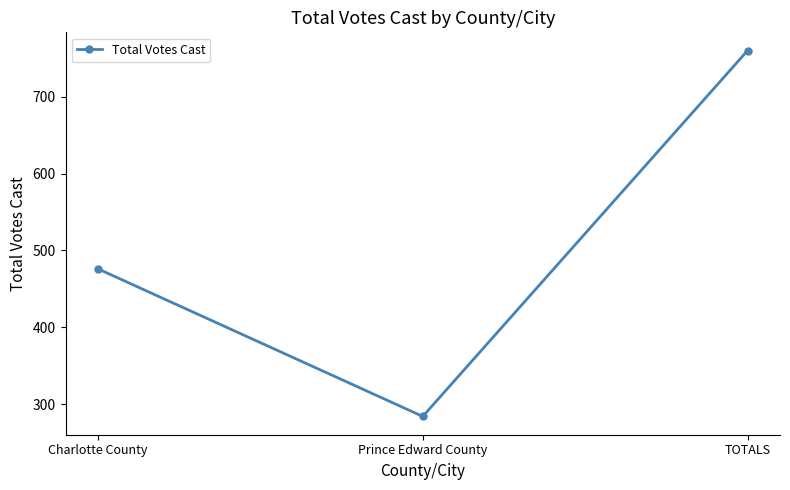

What is the difference between the maximum and minimum values?

476